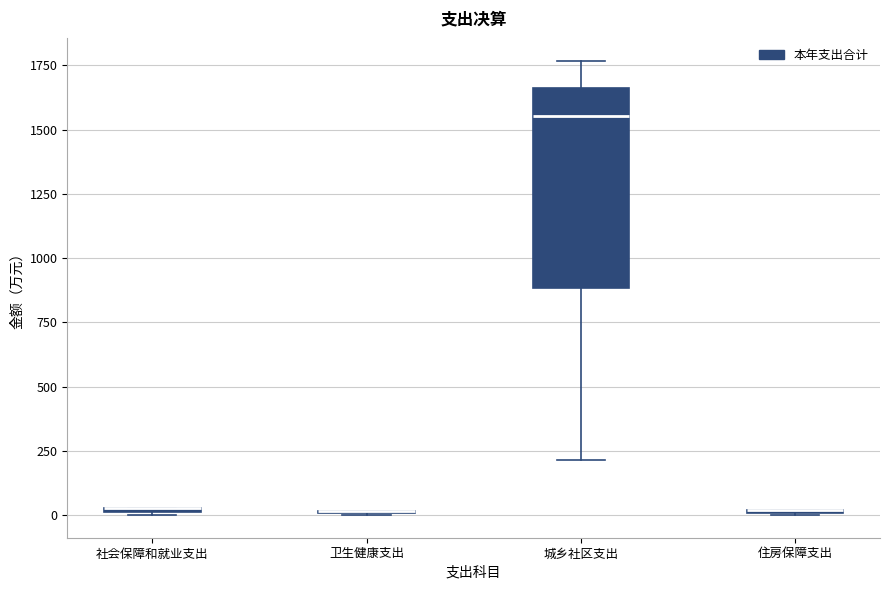

Comparing the boxes themselves (not the whiskers), which one is the tallest?

城乡社区支出